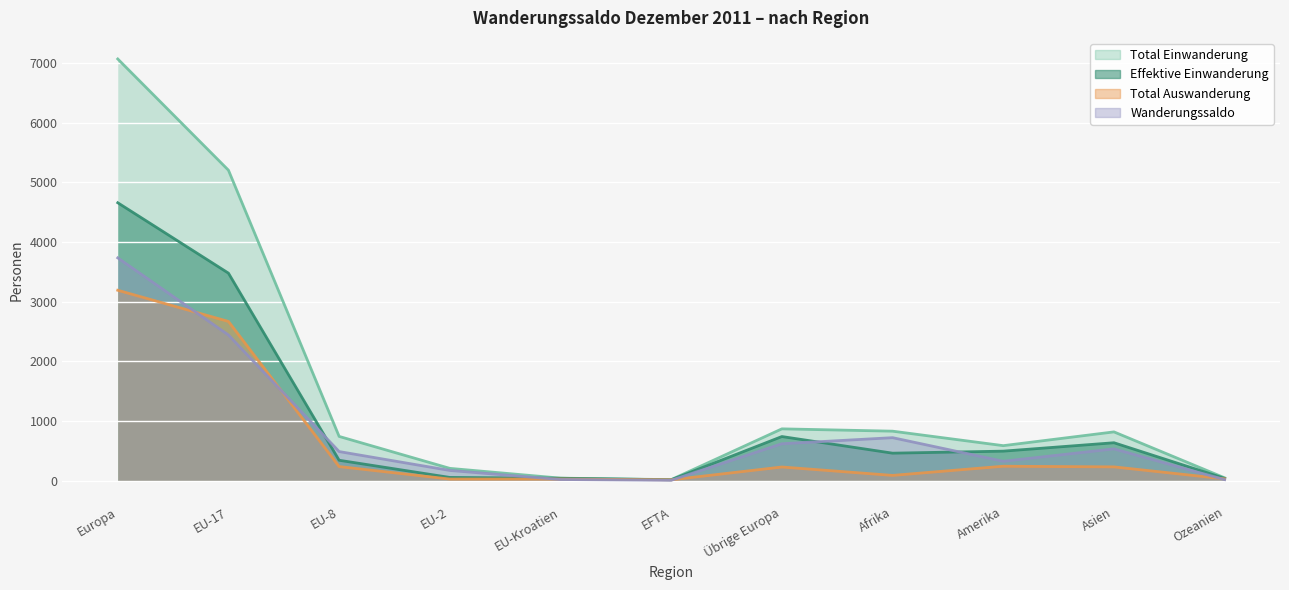

Which label corresponds to the largest value in the chart?

Europa